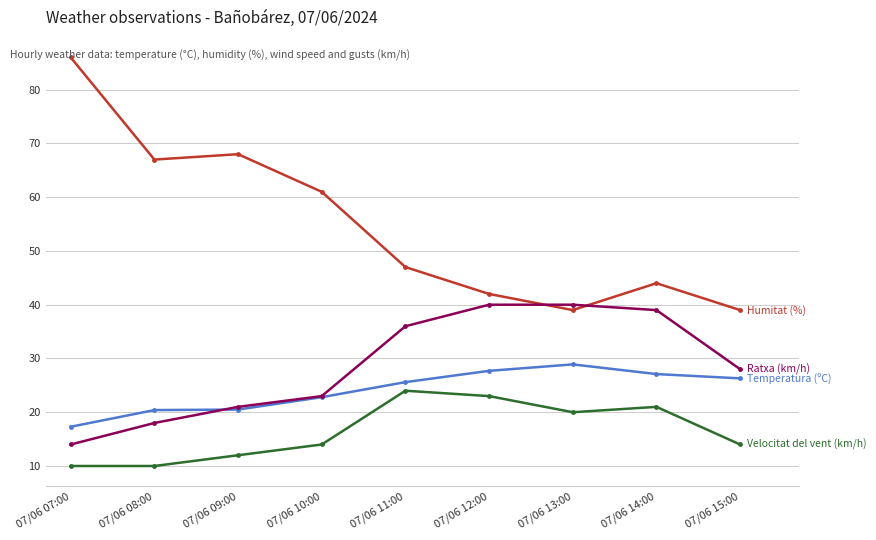

What is the spread (max minus min) of values at 07/06 14:00?

23.0